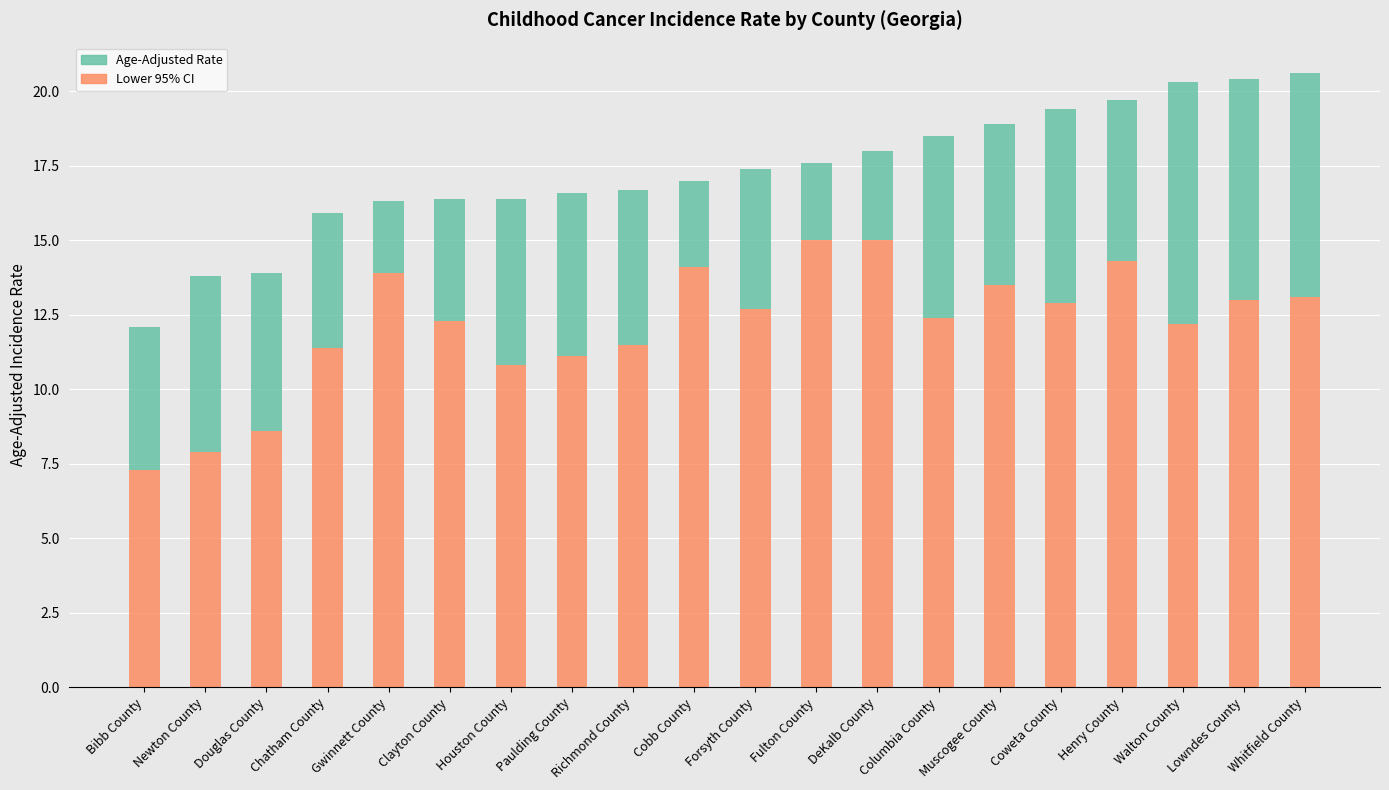

What is the sum of all Lower 95% CI values?

243.0